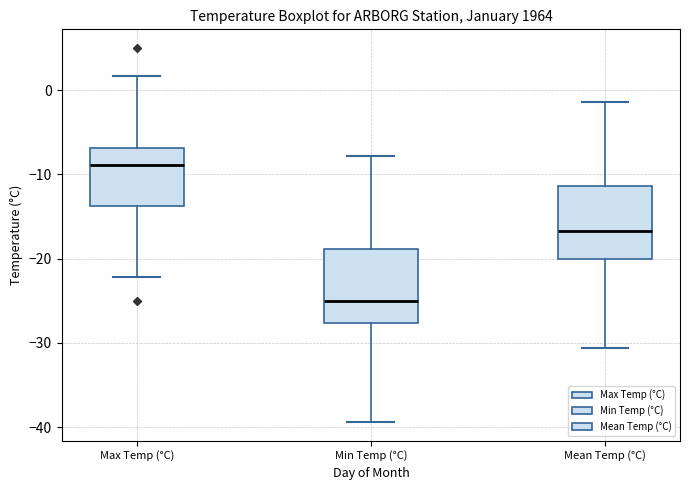

Reading left to right, transcribe this box plot: for each box, give where its median line is, the range the box spans, and where its two whiskers end, as read against the y-axis. The values are not printed on the chart, so give them approximately, as read against the axis.

Max Temp (°C): median -9, box -14 to -7, whiskers -22 to 2
Min Temp (°C): median -25, box -28 to -19, whiskers -39 to -8
Mean Temp (°C): median -17, box -20 to -11, whiskers -31 to -1